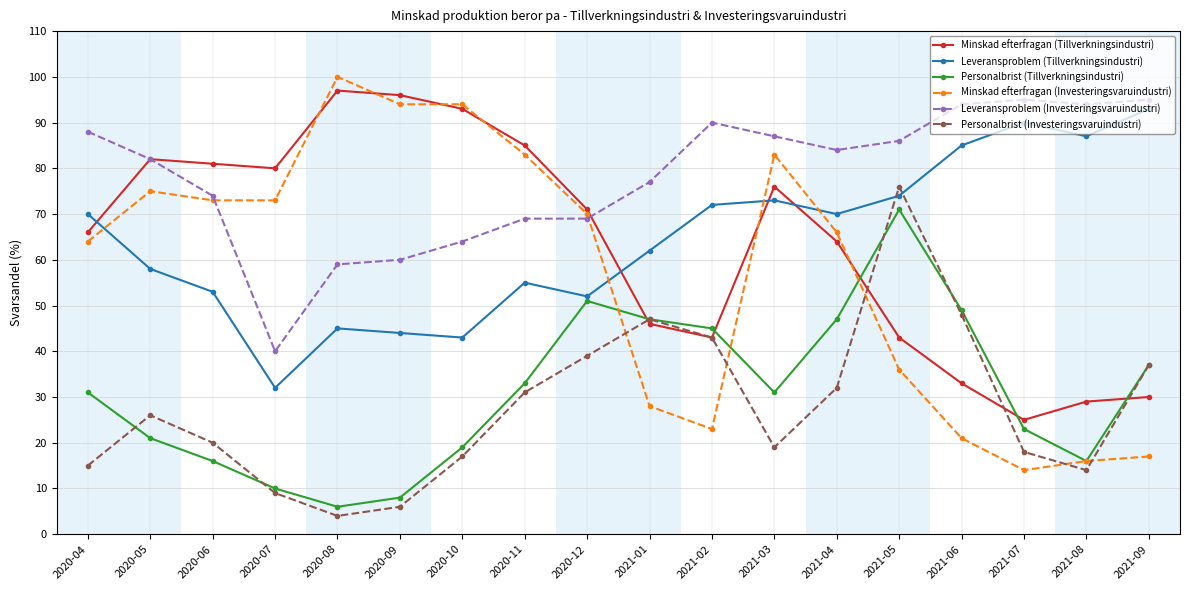

How many lines are shown in the chart?

6